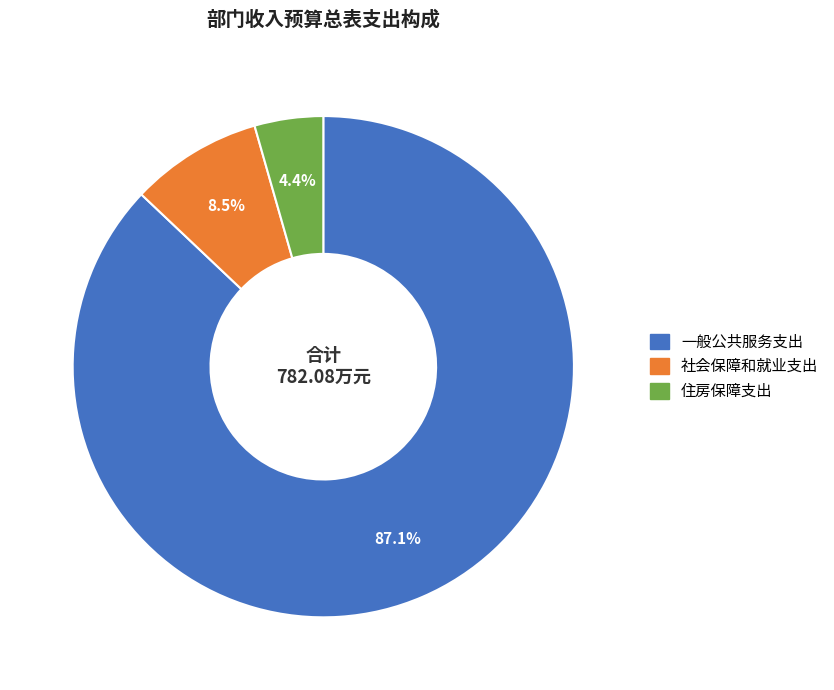

To the nearest percent, what is the average slice percentage?

33%